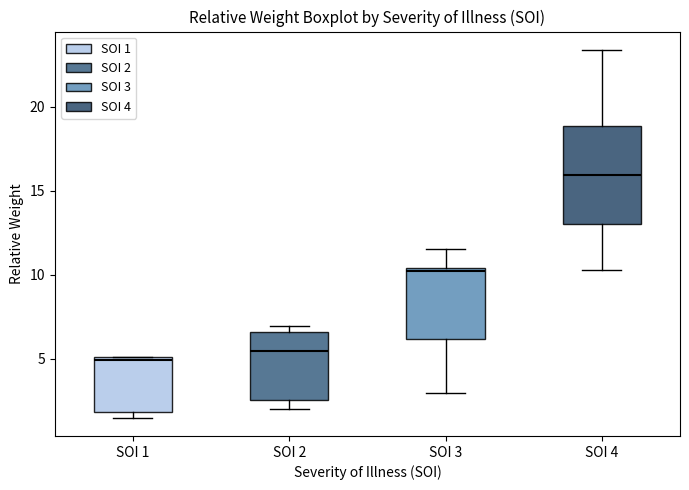

Comparing the boxes themselves (not the whiskers), which one is the tallest?

SOI 4